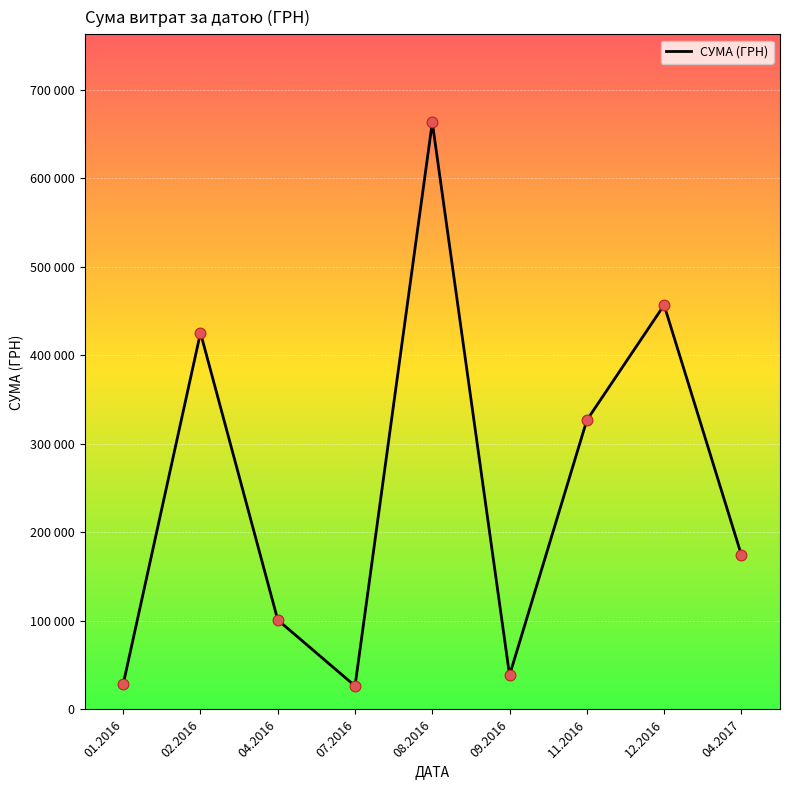

What is the change in value from 02.2016 to 12.2016?

+31332.6